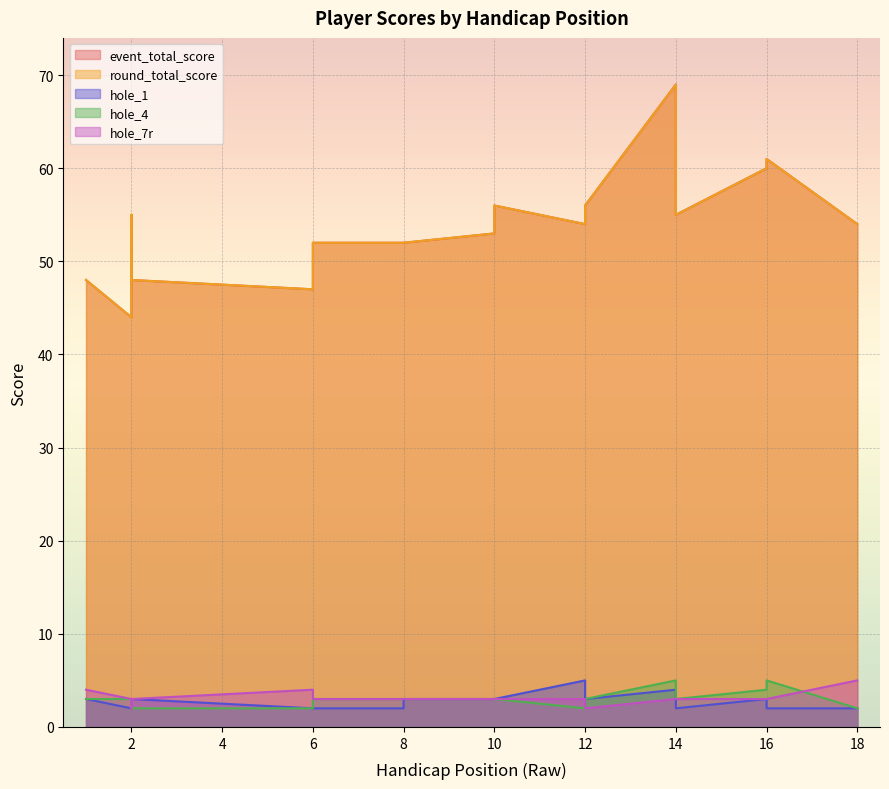

Which series has the largest total across all categories?

event_total_score